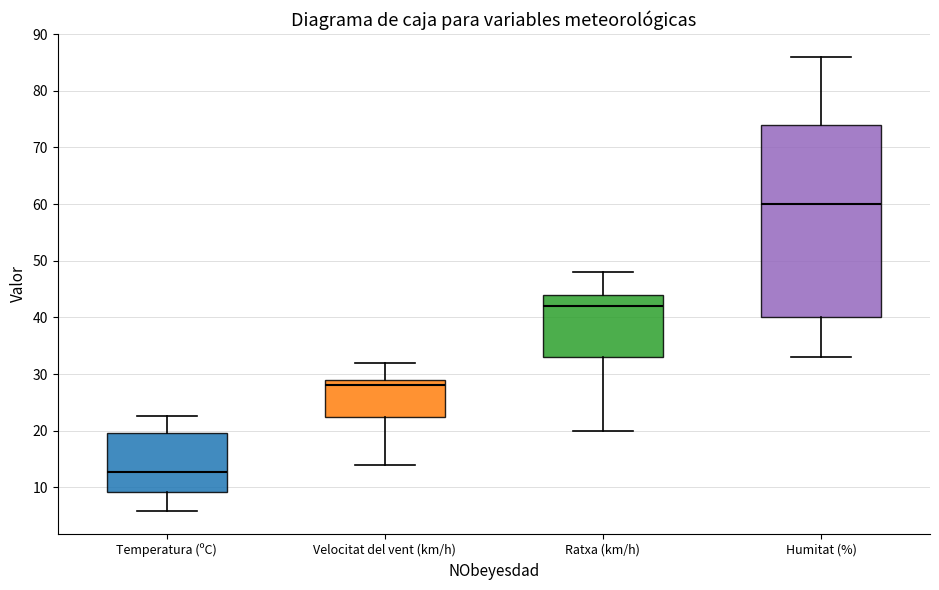

Where does the lower whisker of the box for Ratxa (km/h) end on the y-axis? The values are not printed on the chart, so give them approximately, as read against the axis.

20